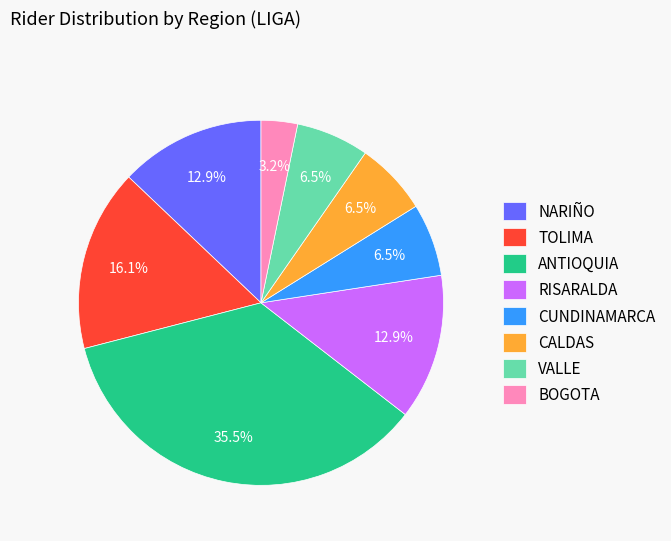

Combined, what portion of the pie is CALDAS and TOLIMA?

22.6%